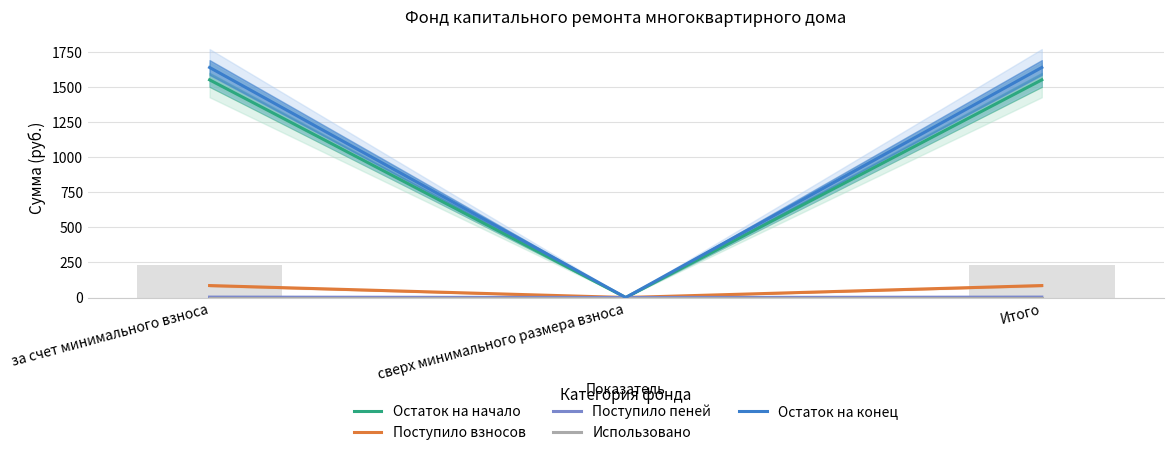

How many data points does each series have?

3